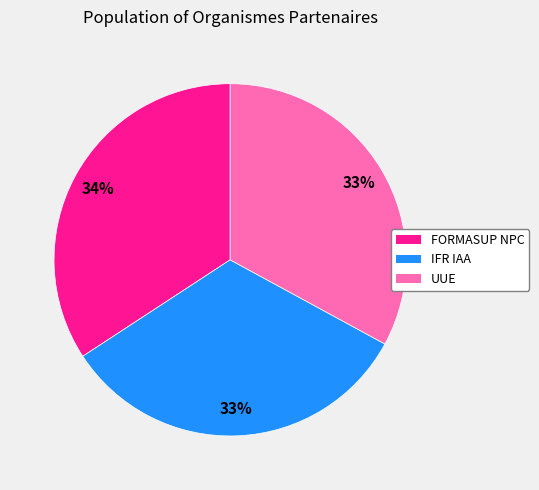

To the nearest percent, what is the difference between the largest and smallest slice percentages?

1%